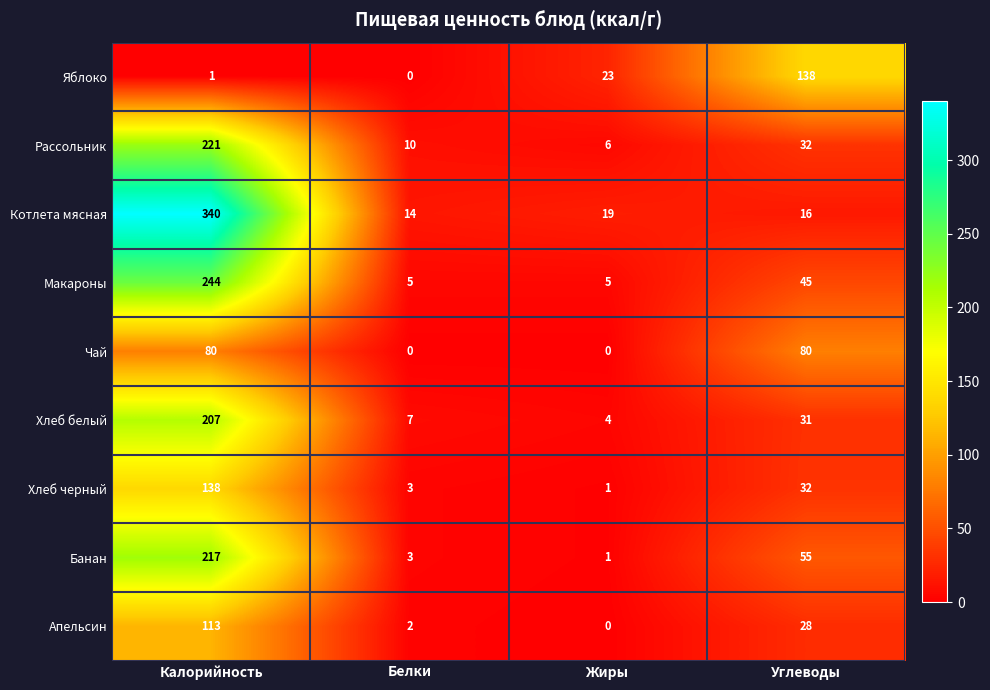

The value of Апельсин at Калорийность is 37. True or false?

False